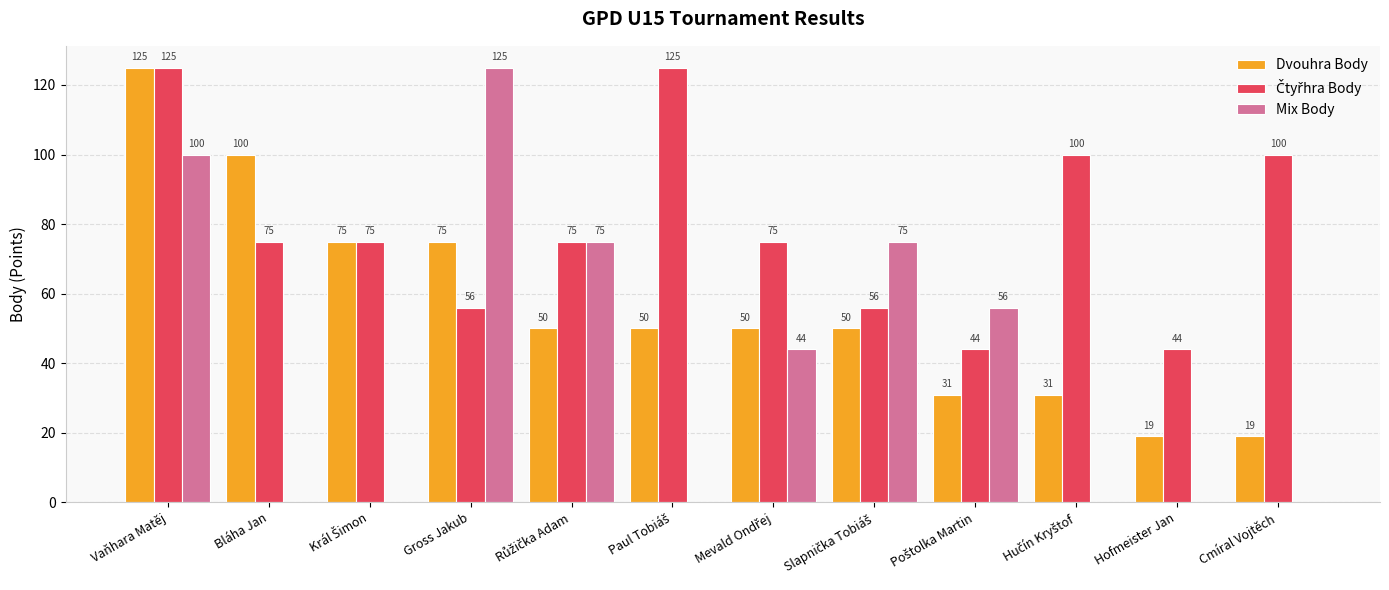

Which series has the largest range (max minus min)?

Mix Body